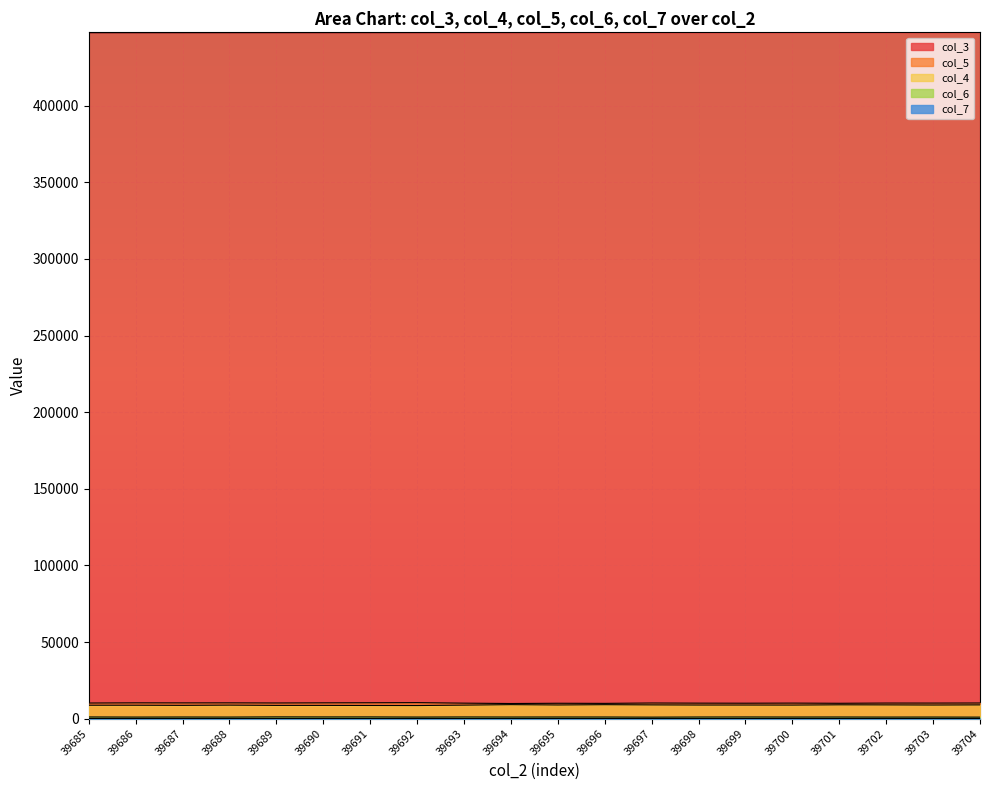

At 39687, list the series in order from largest to smallest.

col_3, col_5, col_4, col_6, col_7